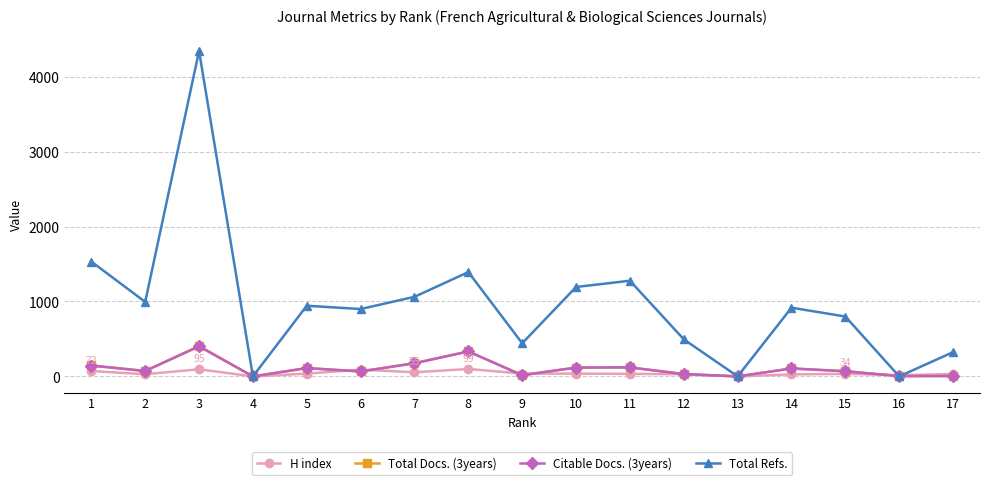

The value of Total Refs. at 3 is 6862. True or false?

False